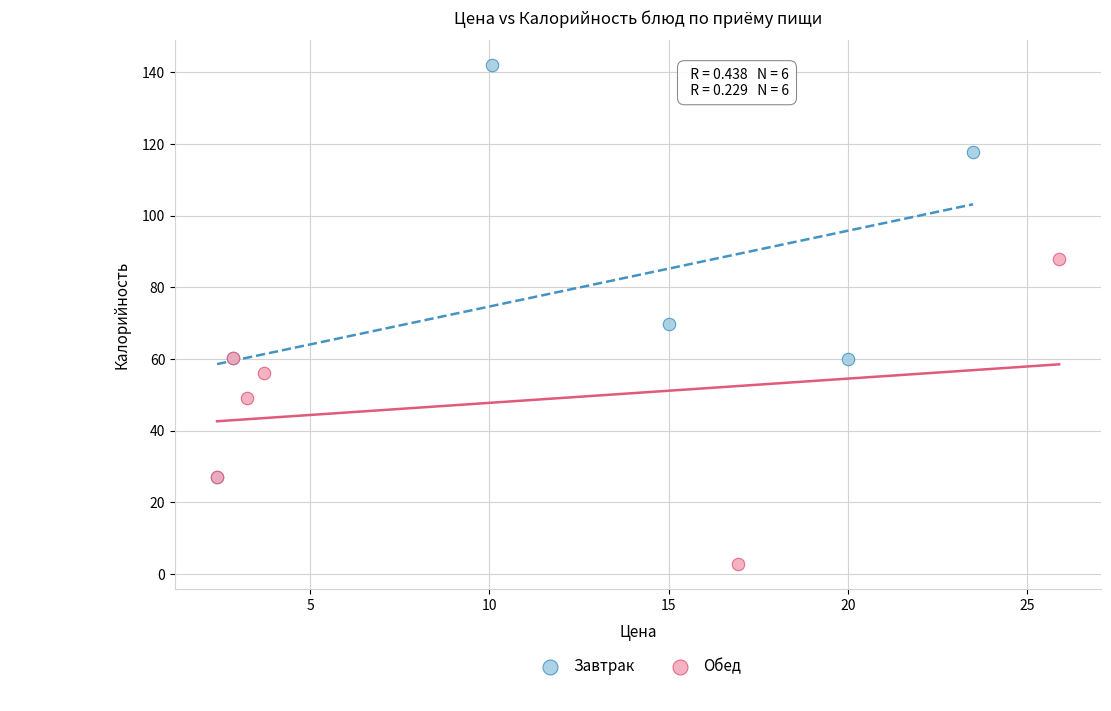

Which series contains the lowest Y value?

Обед